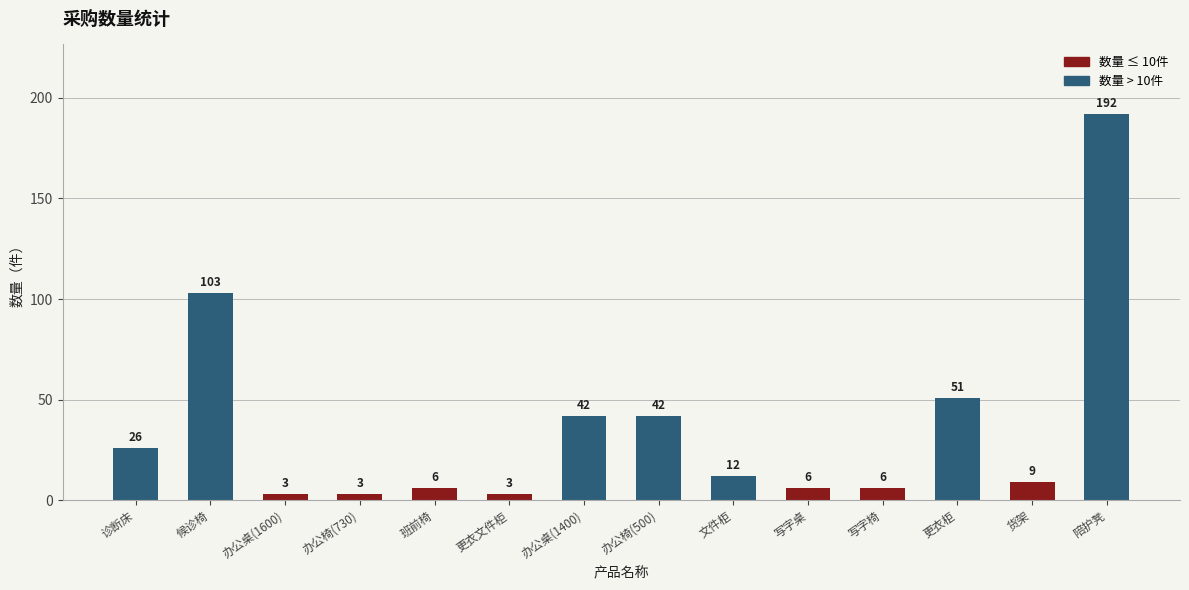

Which has a higher value, 班前椅 or 诊断床?

诊断床